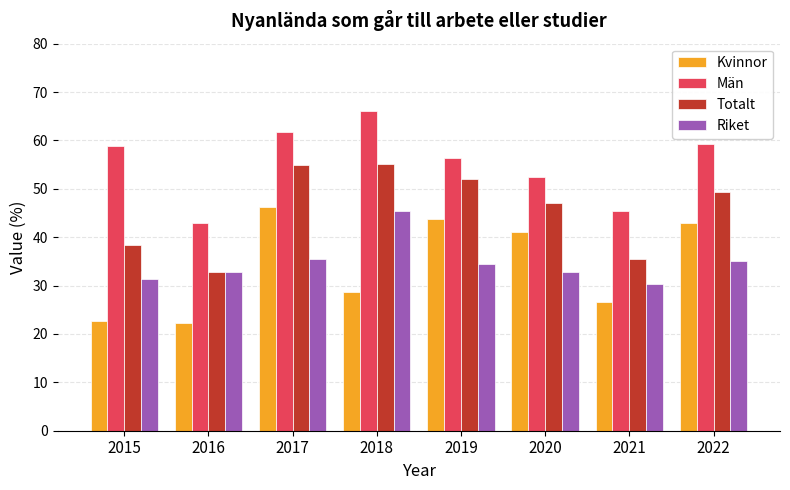

What is the value of the Totalt bar at the 4th from the left?

55.1